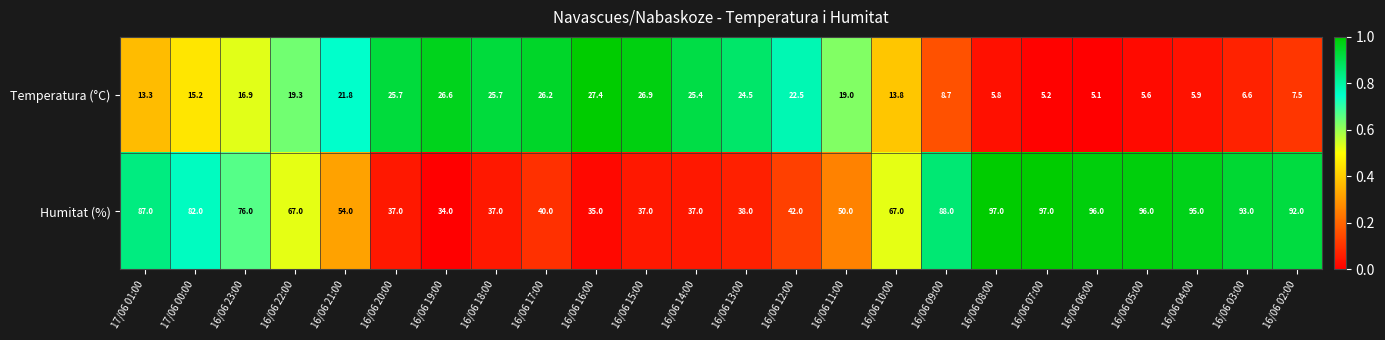

Which series changed the most between 17/06 00:00 and 16/06 08:00?

Humitat (%)